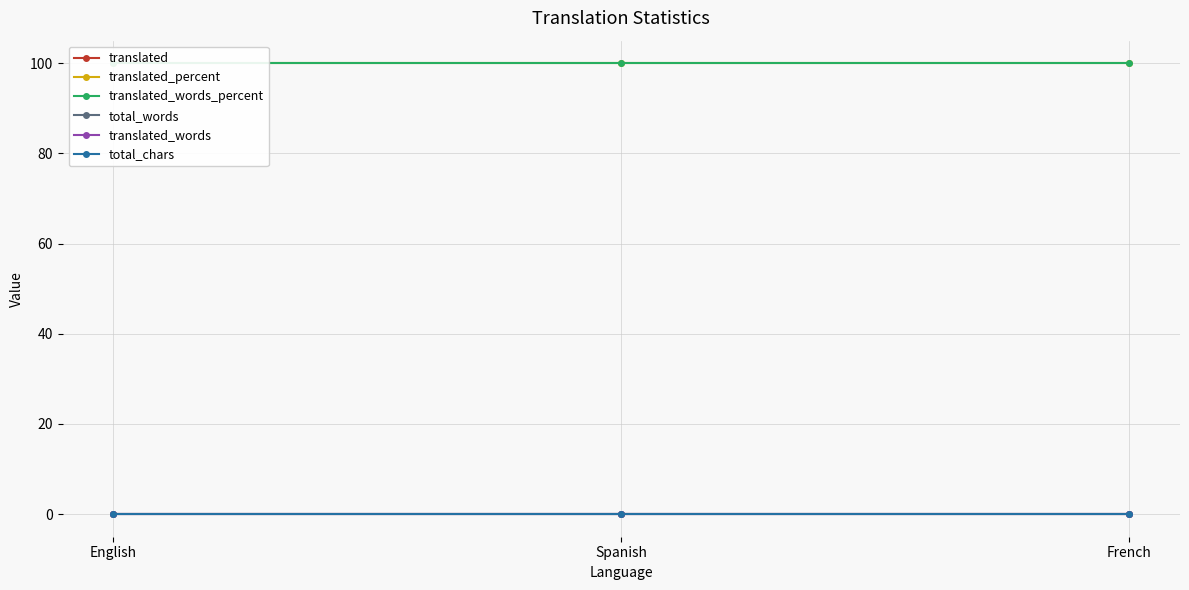

Reading left to right, extract all data points from this chart.

translated: English=0	Spanish=0	French=0
translated_percent: English=100	Spanish=100	French=100
translated_words_percent: English=100	Spanish=100	French=100
total_words: English=0	Spanish=0	French=0
translated_words: English=0	Spanish=0	French=0
total_chars: English=0	Spanish=0	French=0